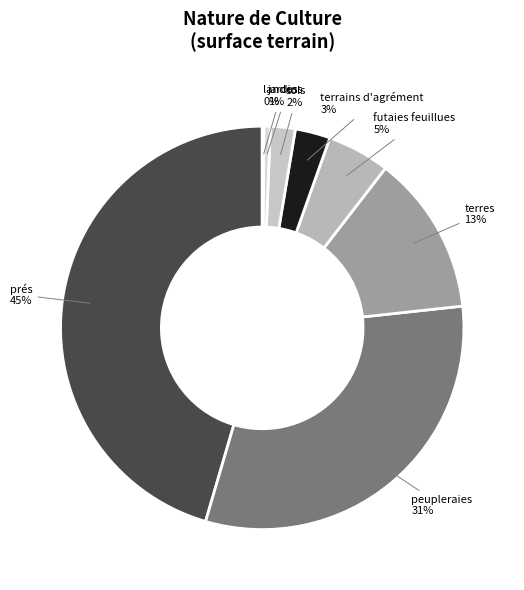

Is there a majority slice in this chart?

No